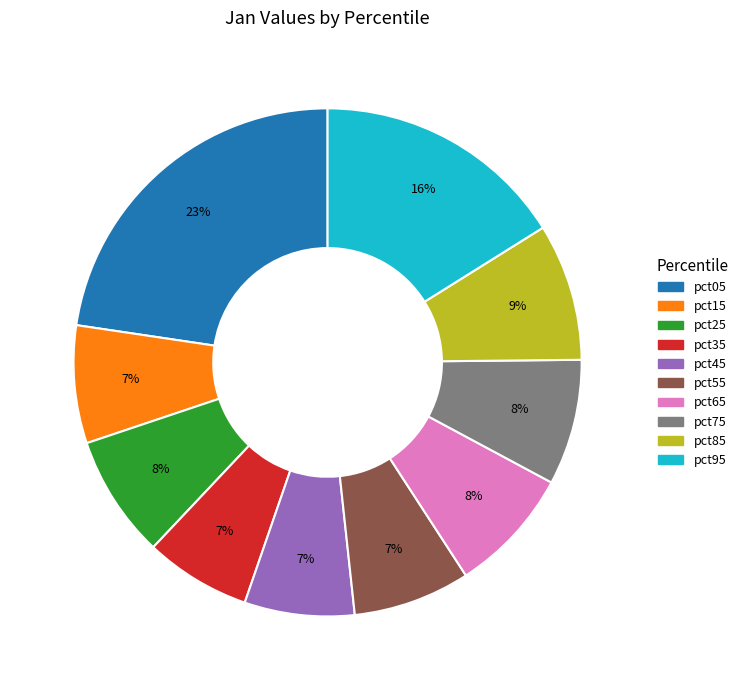

Count the number of slices in the pie.

10